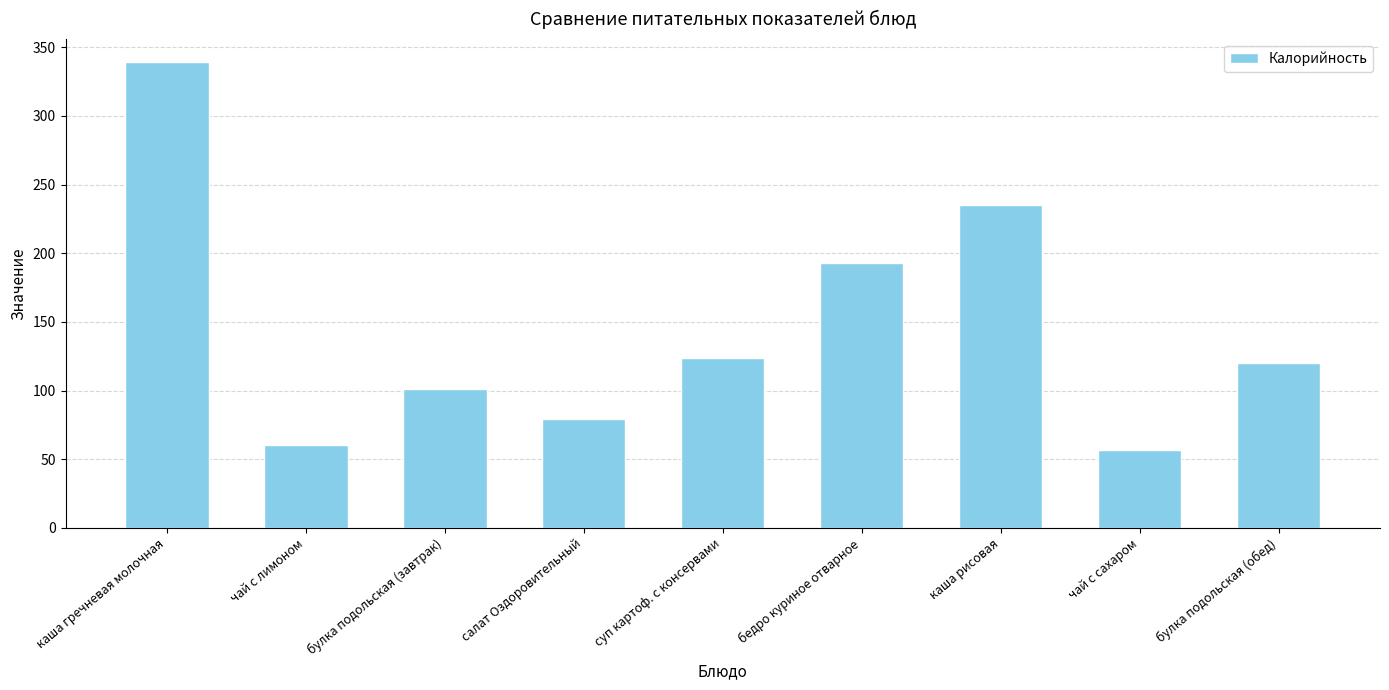

The chart shows a value of 103 at чай с лимоном. True or false?

False